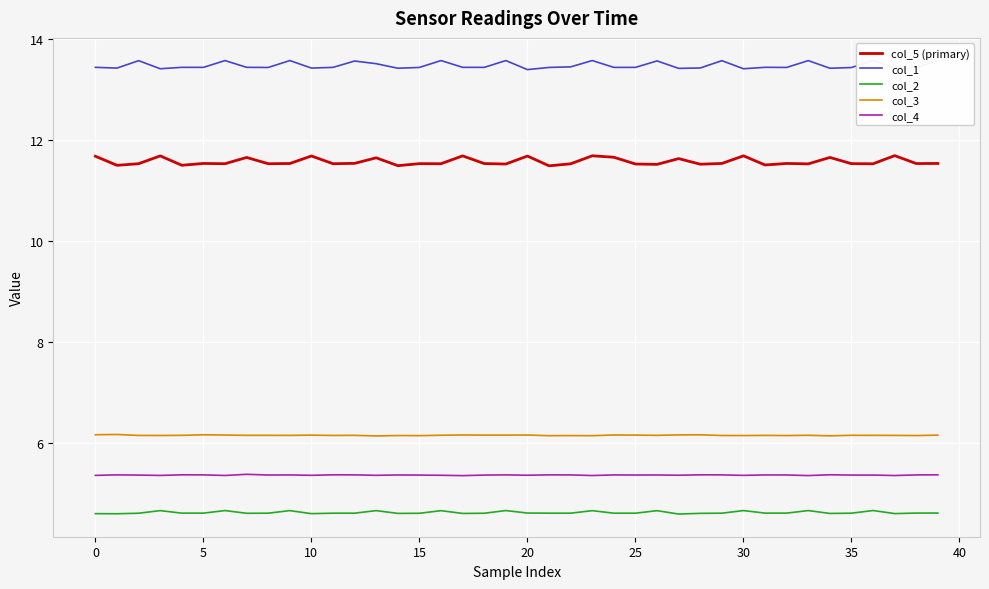

What is the difference between the maximum and second lowest values in the col_1 series?

0.2